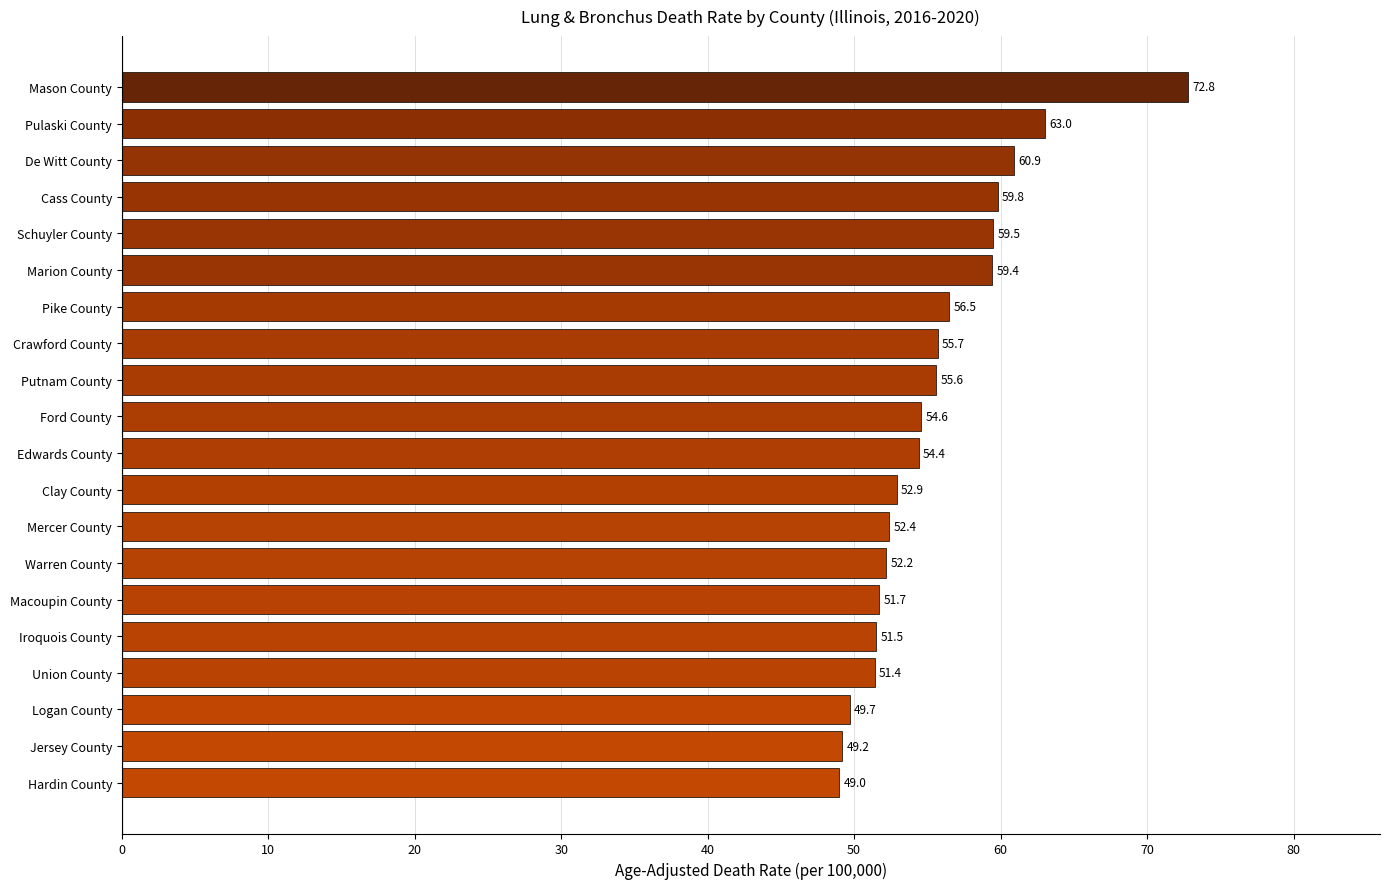

Rank the categories by value from lowest to highest.

Hardin County, Jersey County, Logan County, Union County, Iroquois County, Macoupin County, Warren County, Mercer County, Clay County, Edwards County, Ford County, Putnam County, Crawford County, Pike County, Marion County, Schuyler County, Cass County, De Witt County, Pulaski County, Mason County